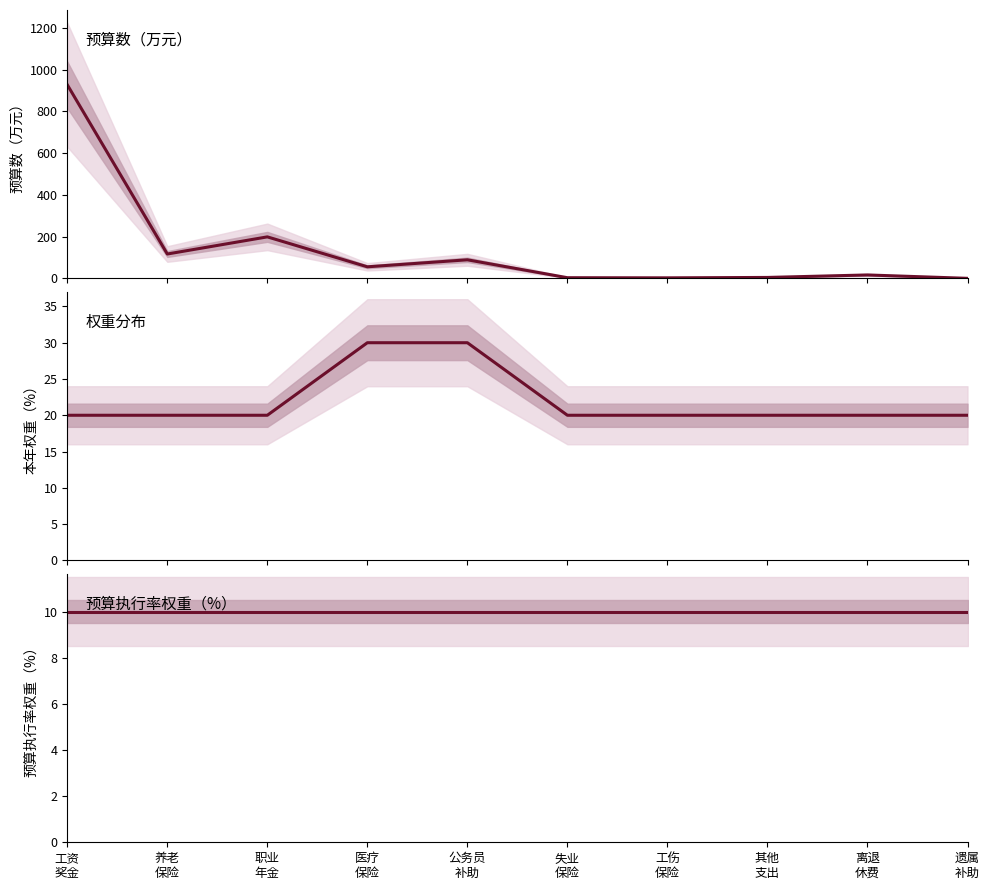

Between 离退
休费 and 失业
保险, which is larger?

离退
休费